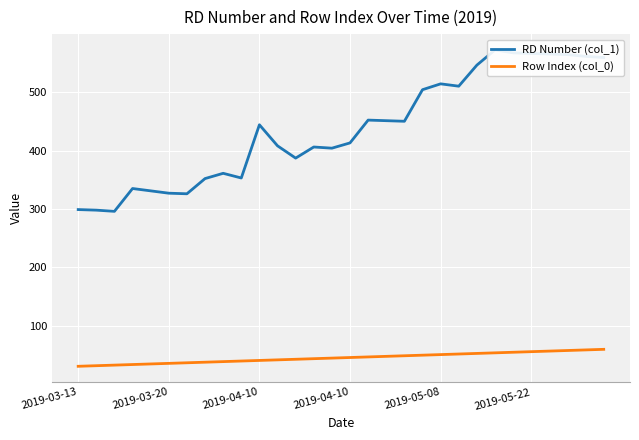

True or false: RD Number (col_1) and Row Index (col_0) cross at least once.

False